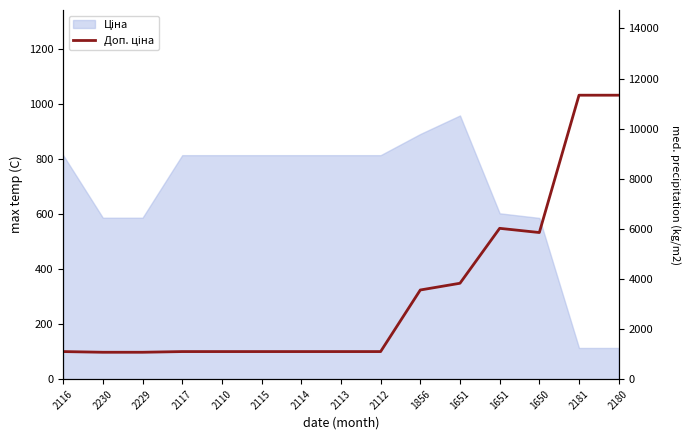

How many points are higher than both their immediate neighbors (excluding endpoints)?

1